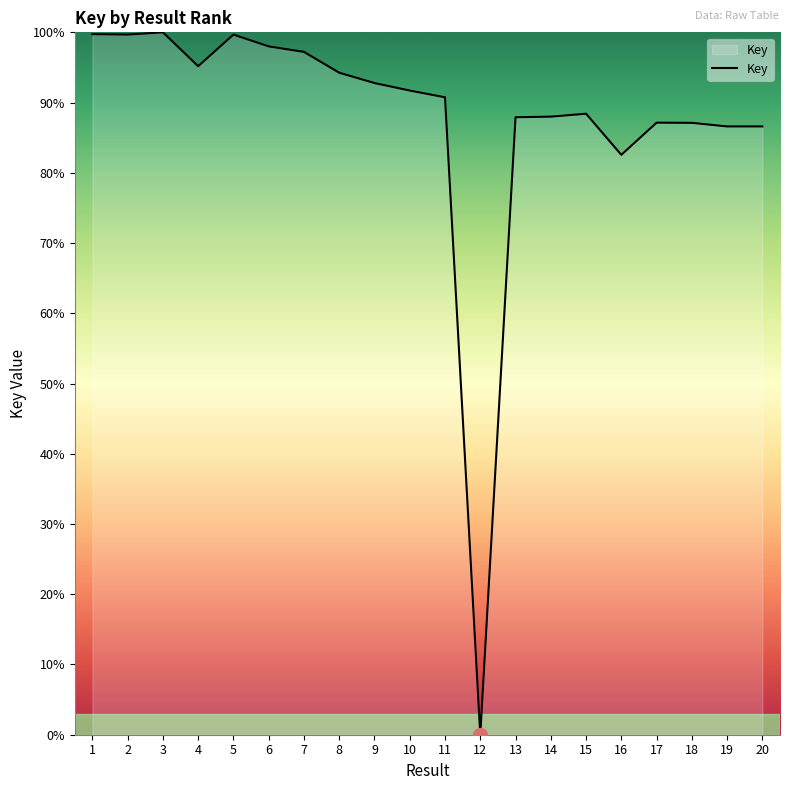

Read the value at 3.

100.0